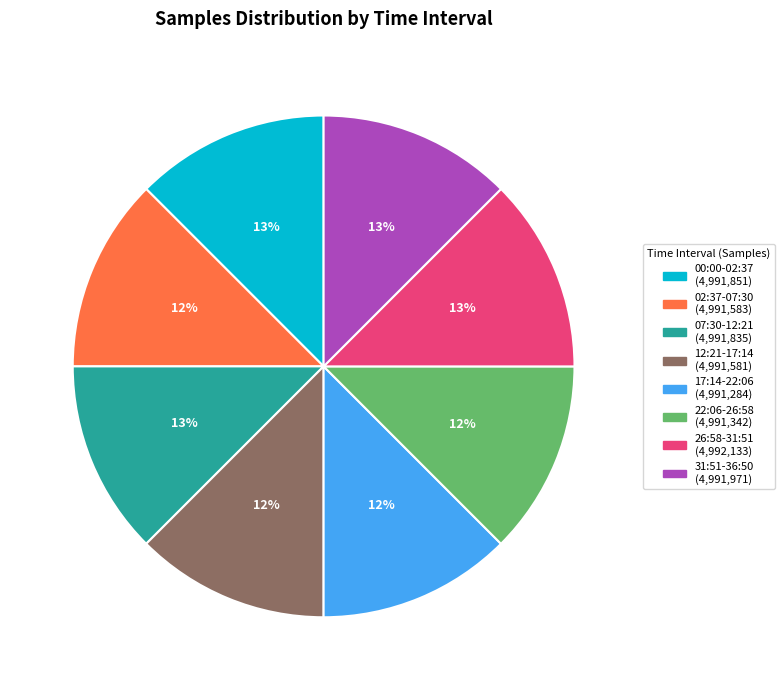

Count the number of slices in the pie.

8